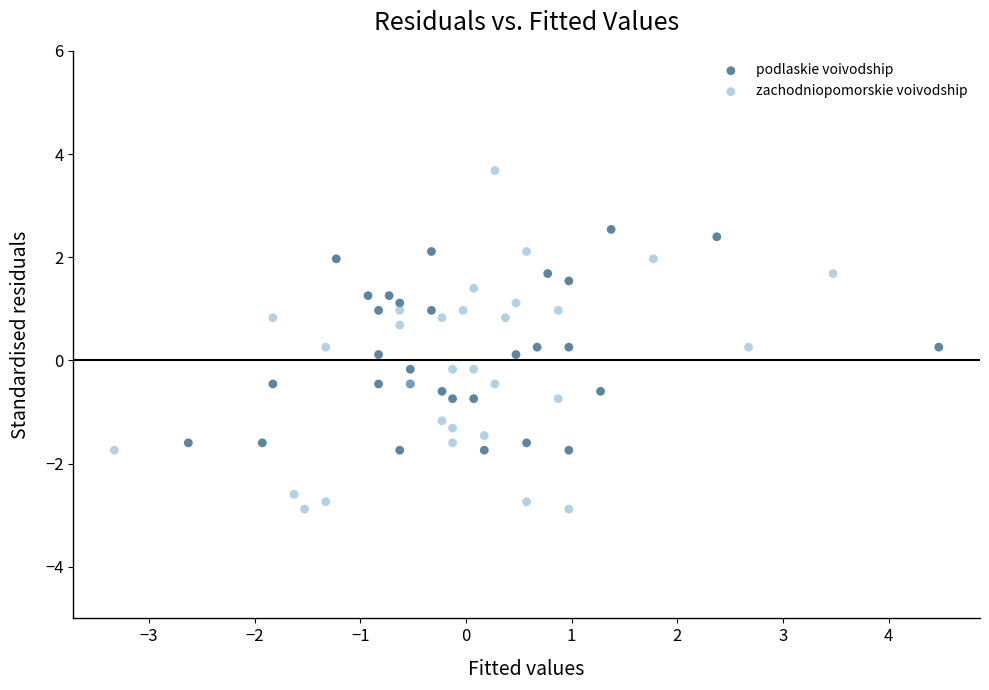

What are all the series names shown in the legend?

podlaskie voivodship, zachodniopomorskie voivodship